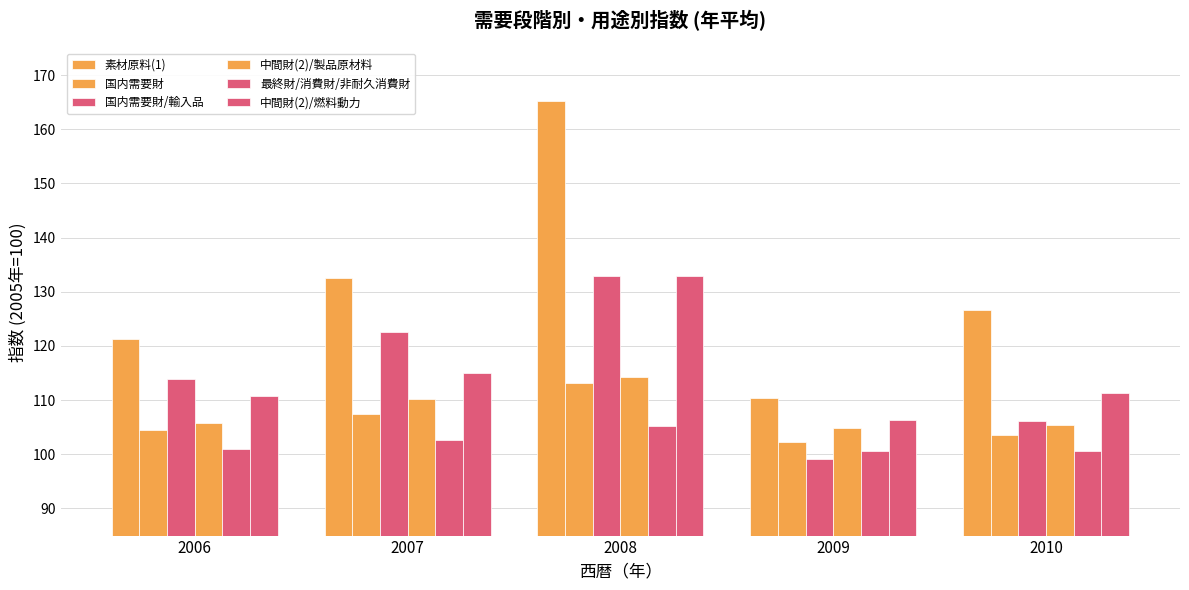

Reading left to right, transcribe all the data shown in this chart.

素材原料(1): 121.3	132.6	165.2	110.4	126.7
国内需要財: 104.4	107.4	113.2	102.3	103.5
国内需要財/輸入品: 113.9	122.5	133.0	99.2	106.2
中間財(2)/製品原材料: 105.7	110.3	114.3	104.8	105.5
最終財/消費財/非耐久消費財: 101.0	102.6	105.2	100.6	100.7
中間財(2)/燃料動力: 110.8	115.0	132.9	106.4	111.3